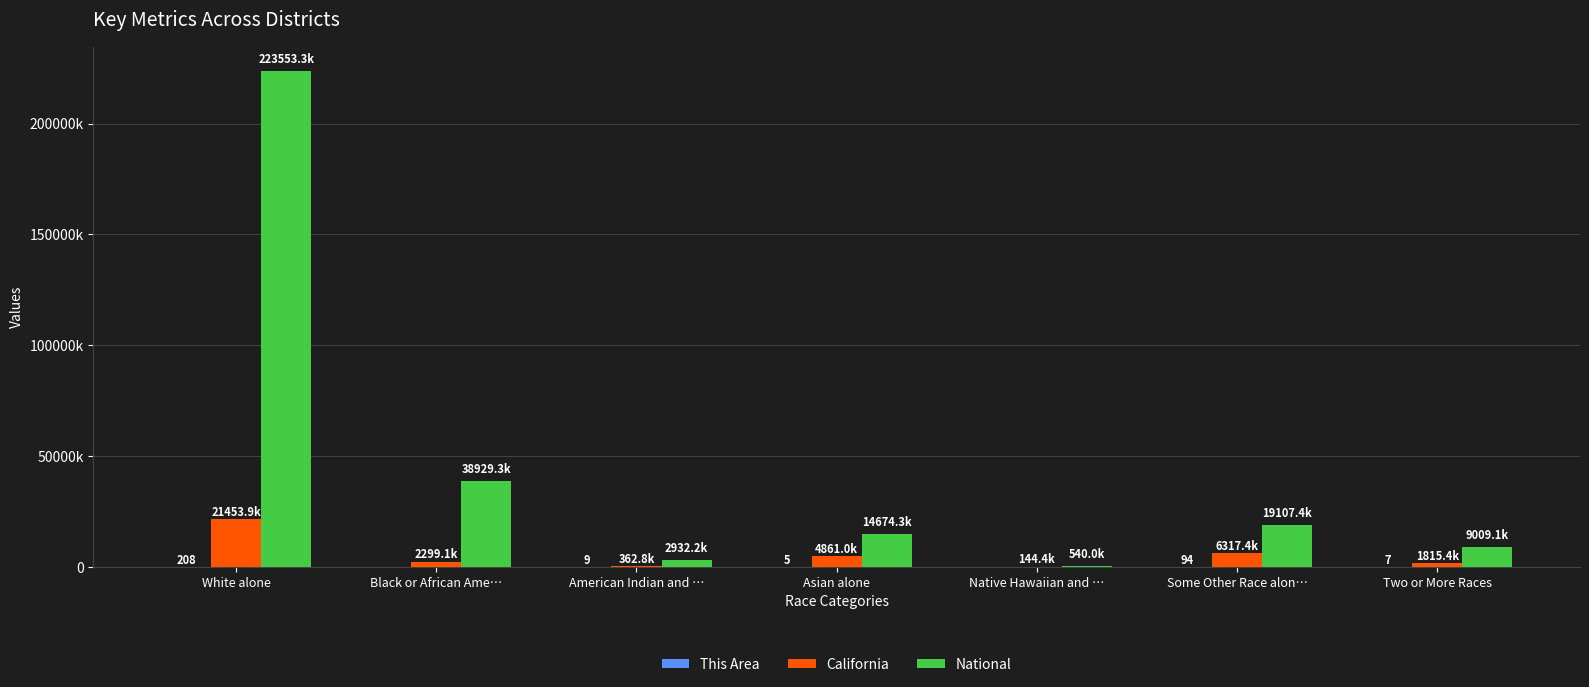

What is the total value across all series at Black or African Ame…?

41228391